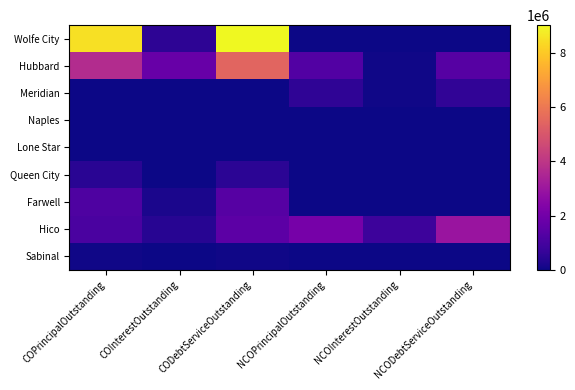

Between COPrincipalOutstanding and CODebtServiceOutstanding, which is larger?

CODebtServiceOutstanding